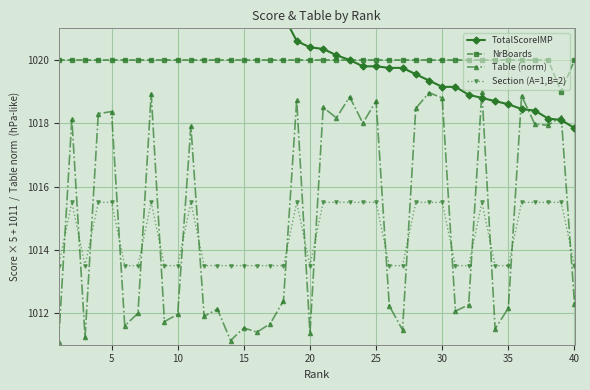

How many distinct data groups are displayed?

4